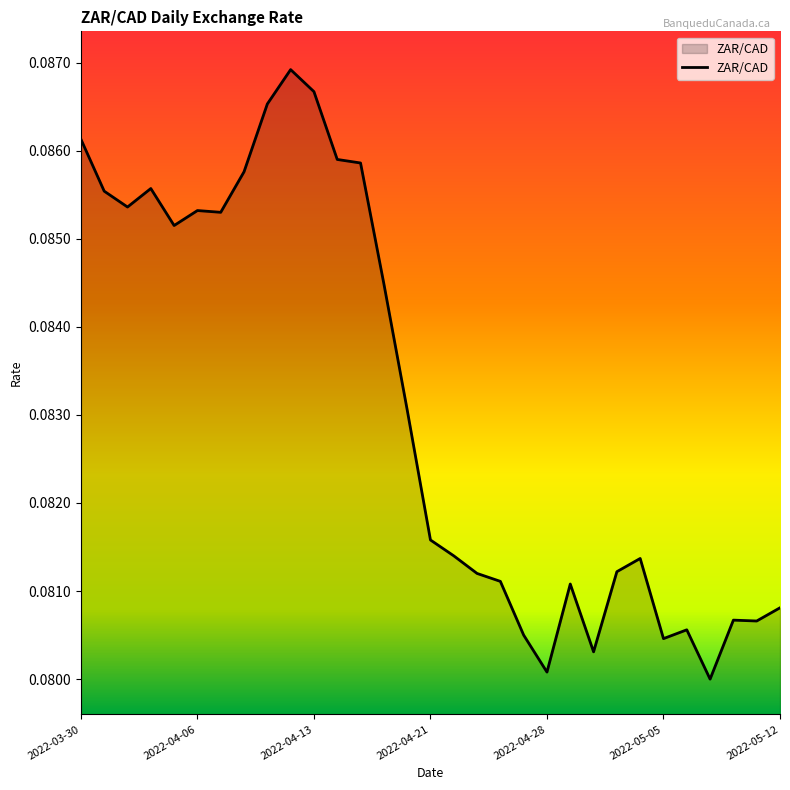

Where is the data nearest to the value 0?

2022-05-09